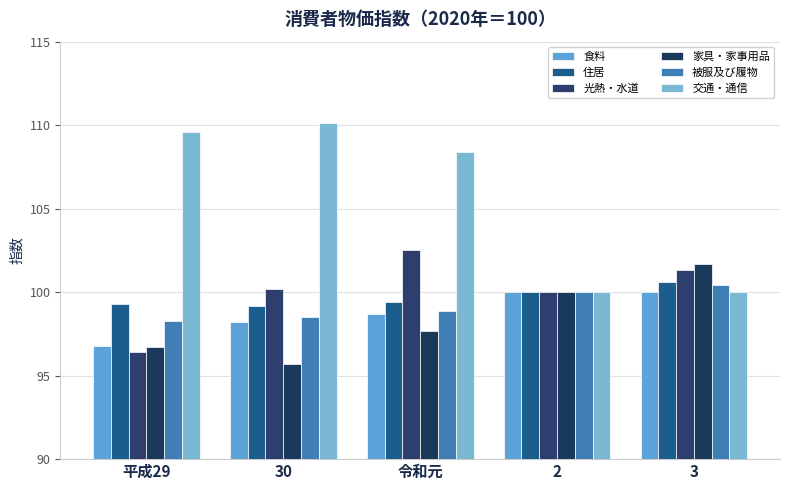

Is the value of 被服及び履物 at 令和元 greater than the value of 交通・通信 at 令和元?

No